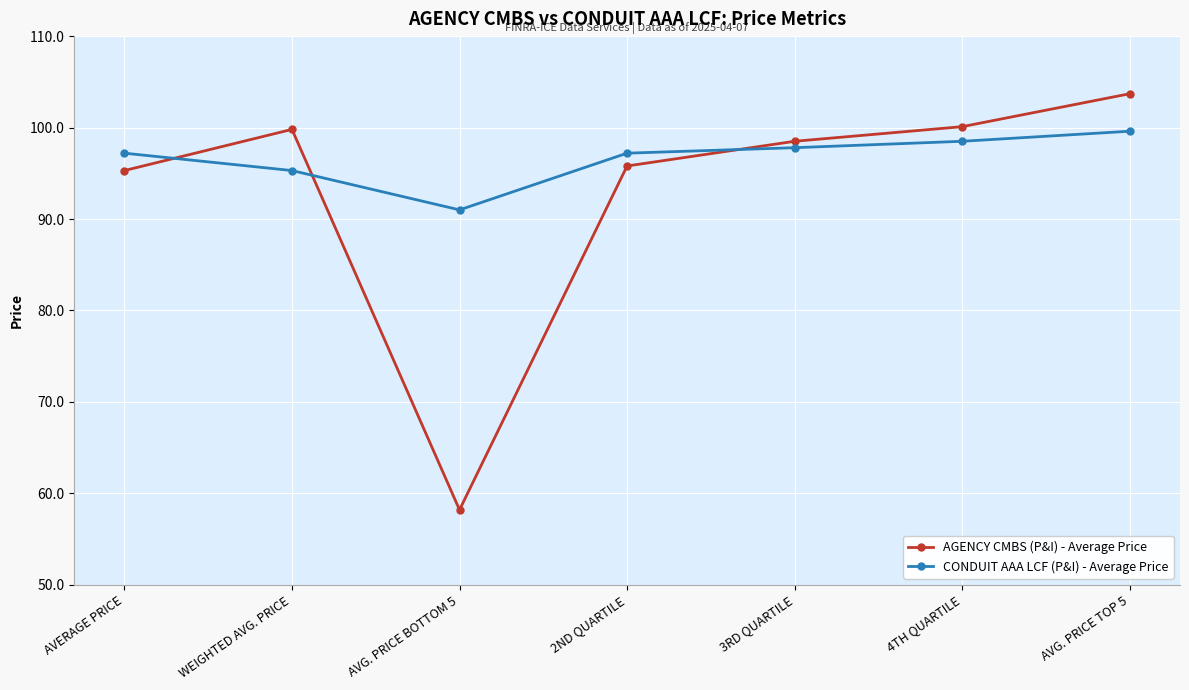

At how many categories does at least one series exceed 66?

7